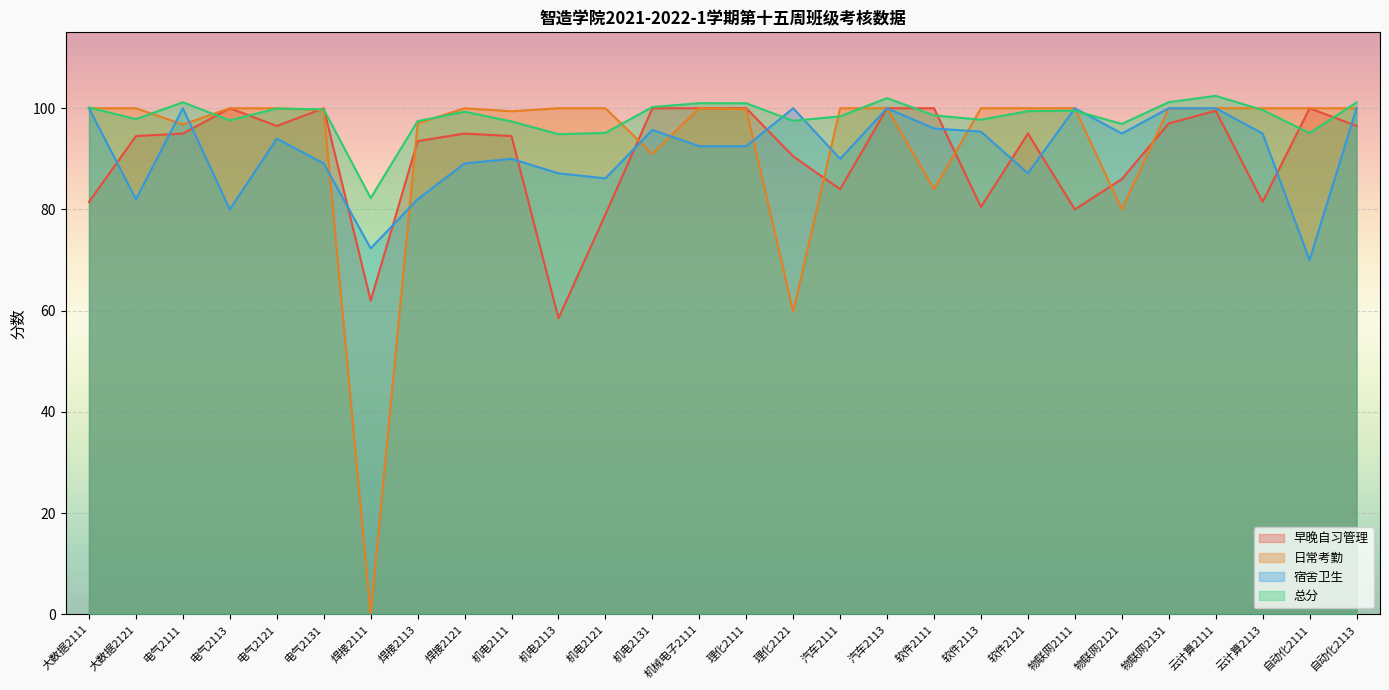

What is the highest value of the 总分 series?

102.5